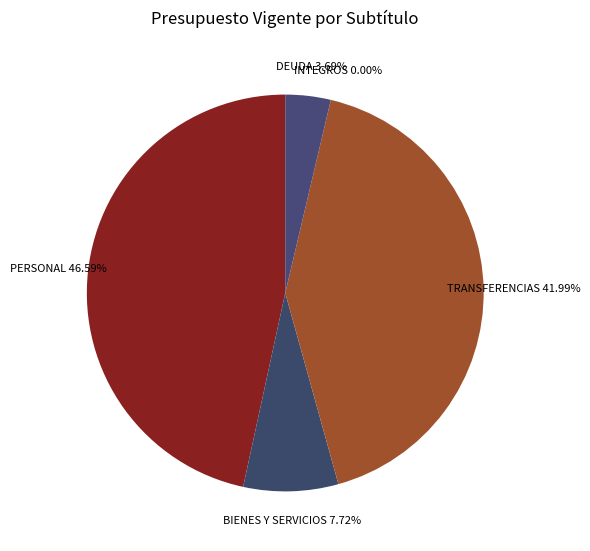

How many slices are in this pie chart?

5